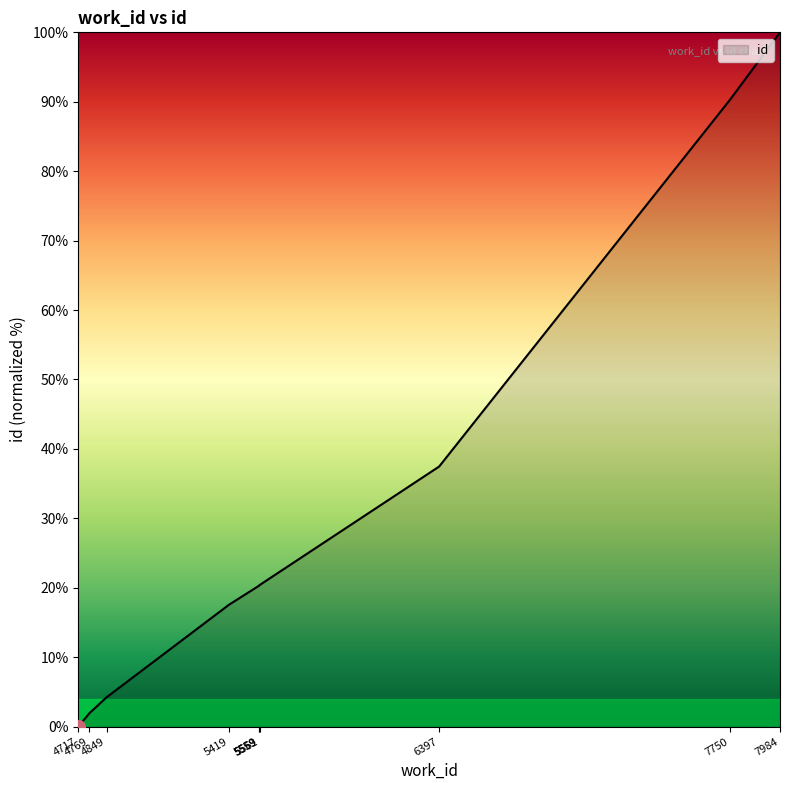

What is the sum of all values?

312.5